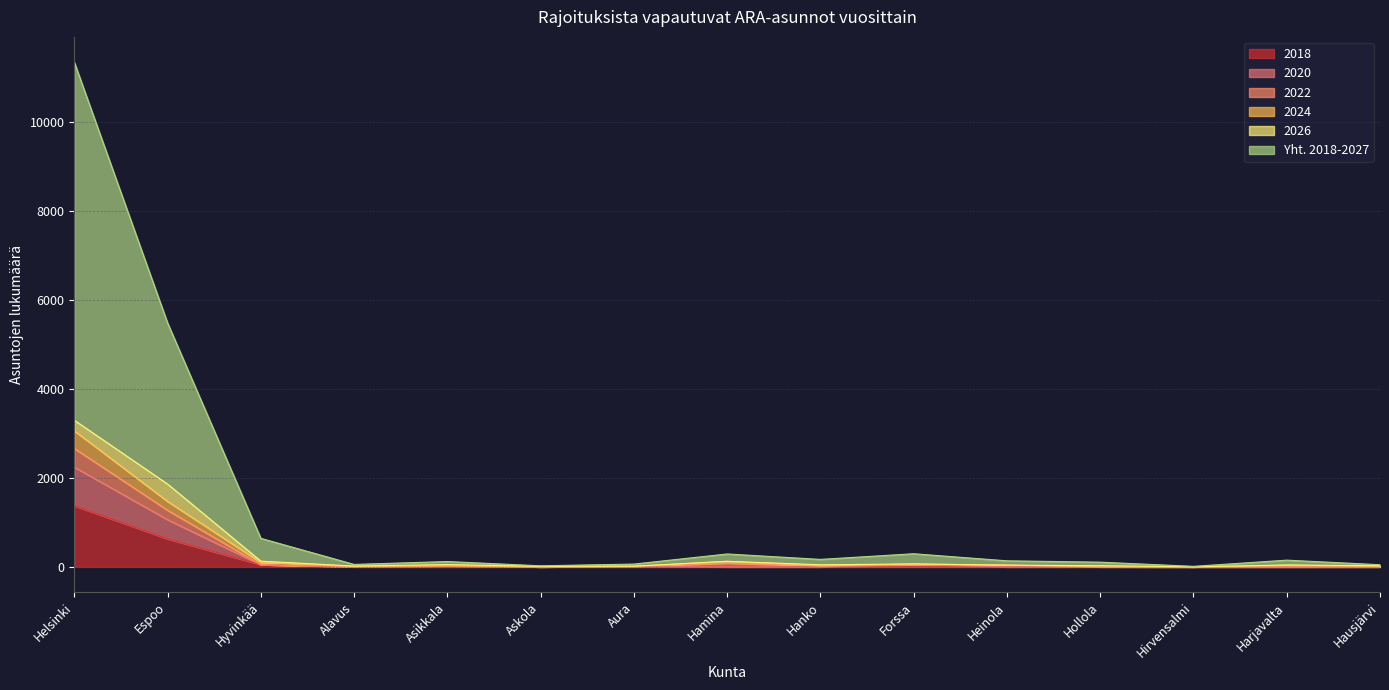

Is it true that 2018 equals 0 at Heinola?

True